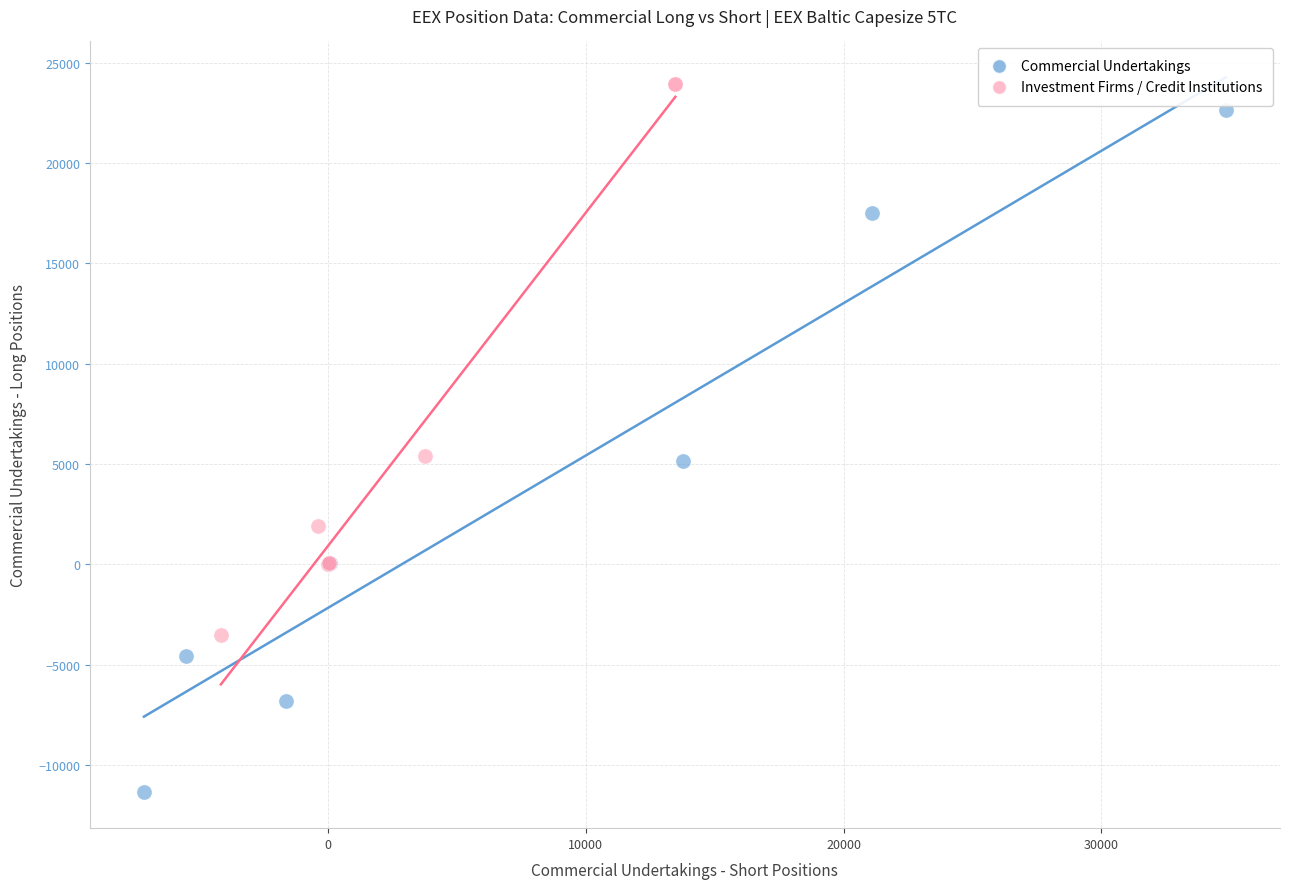

Which series reaches the minimum Y coordinate?

Commercial Undertakings